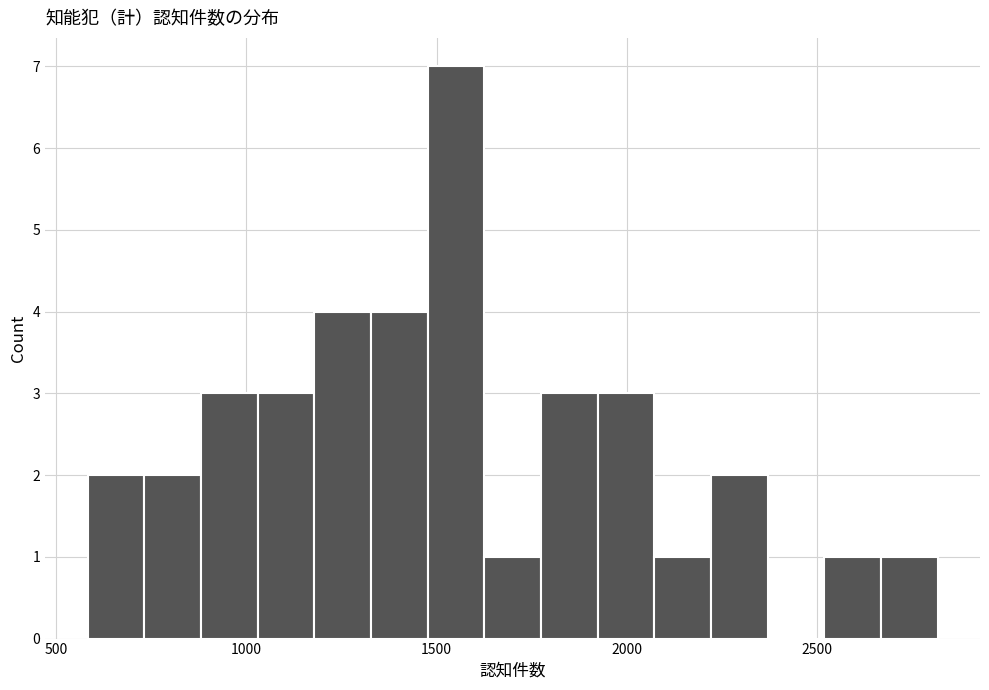

Read against the x-axis, roughly where is the centre of the tallest bar?

1550